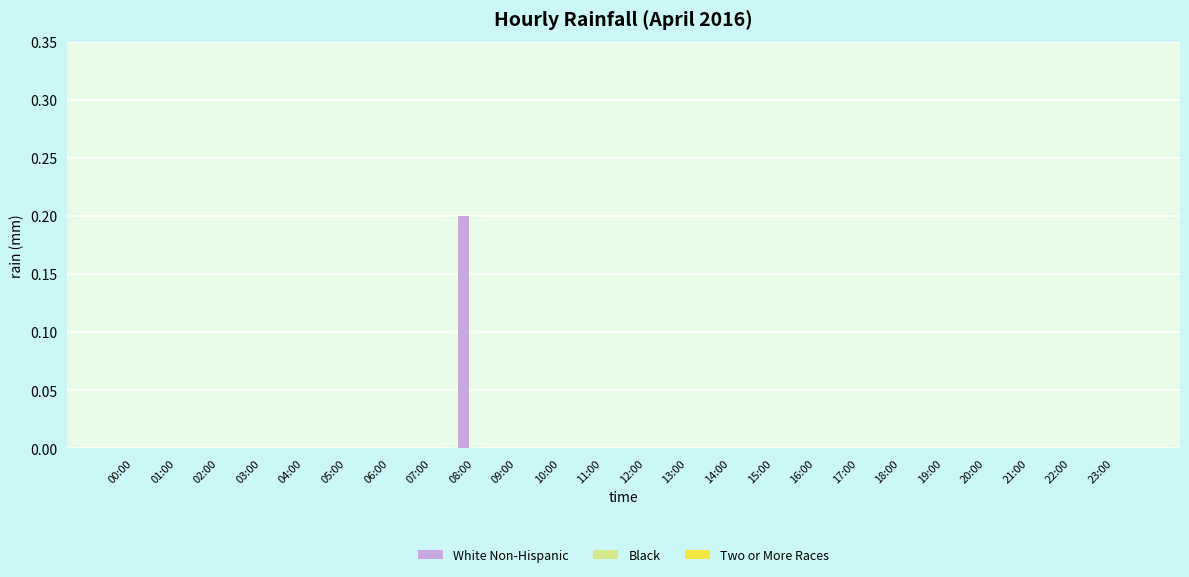

At which category does the chart reach its peak across all series?

08:00